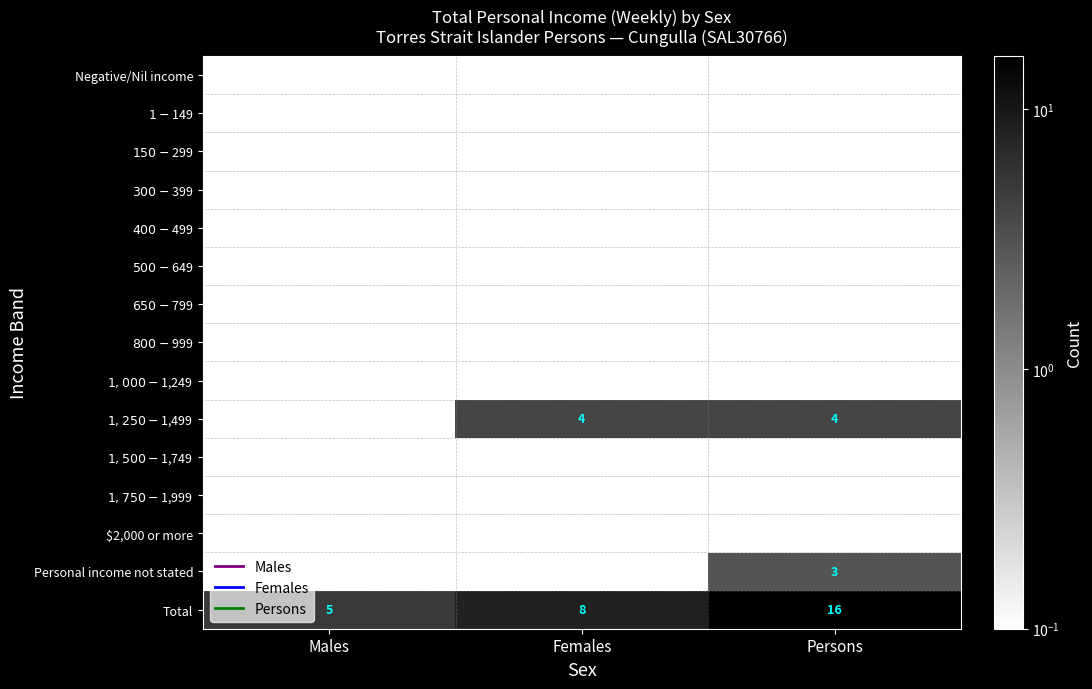

Which series has the largest total across all categories?

Total